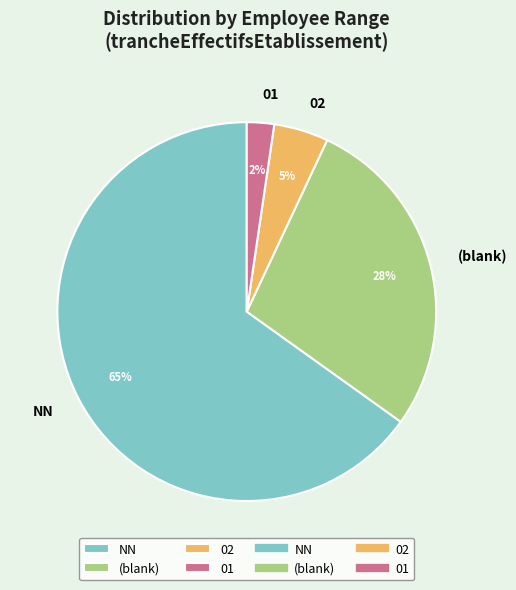

Is it true that 02 is 5% of the pie?

True